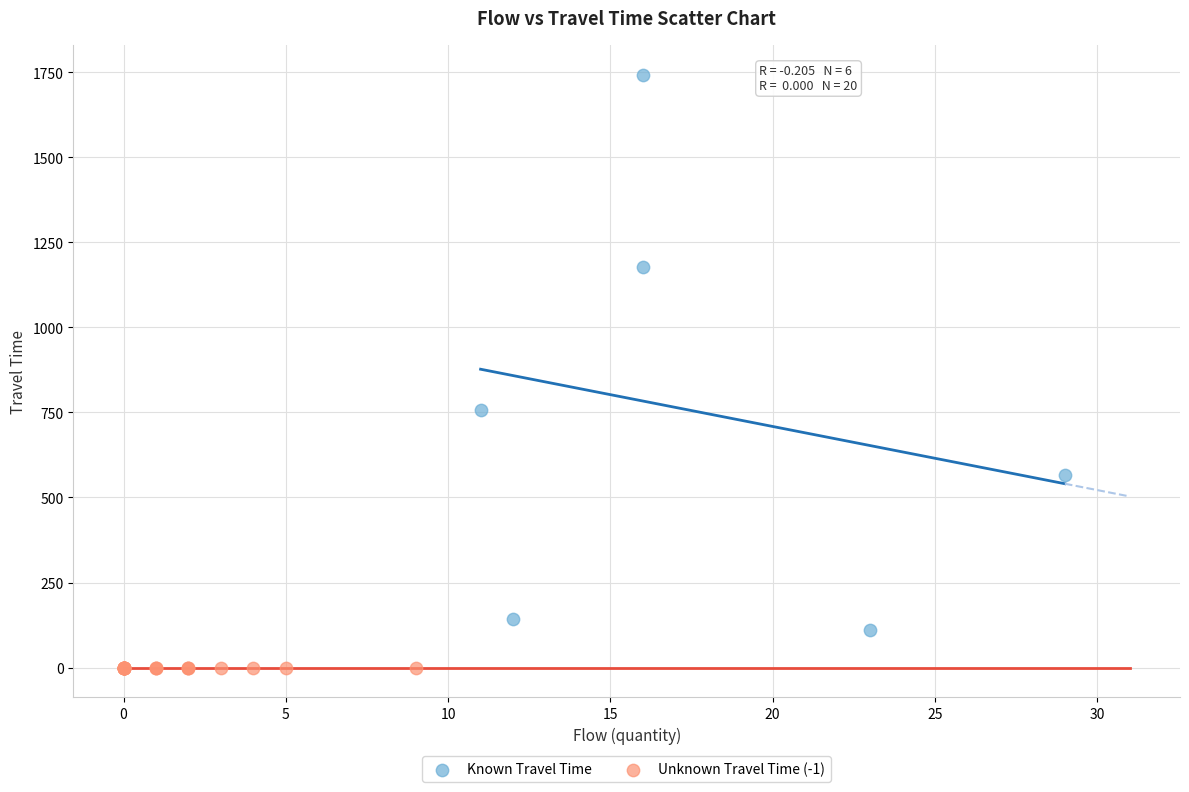

What are all the series names shown in the legend?

Known Travel Time, Unknown Travel Time (-1)